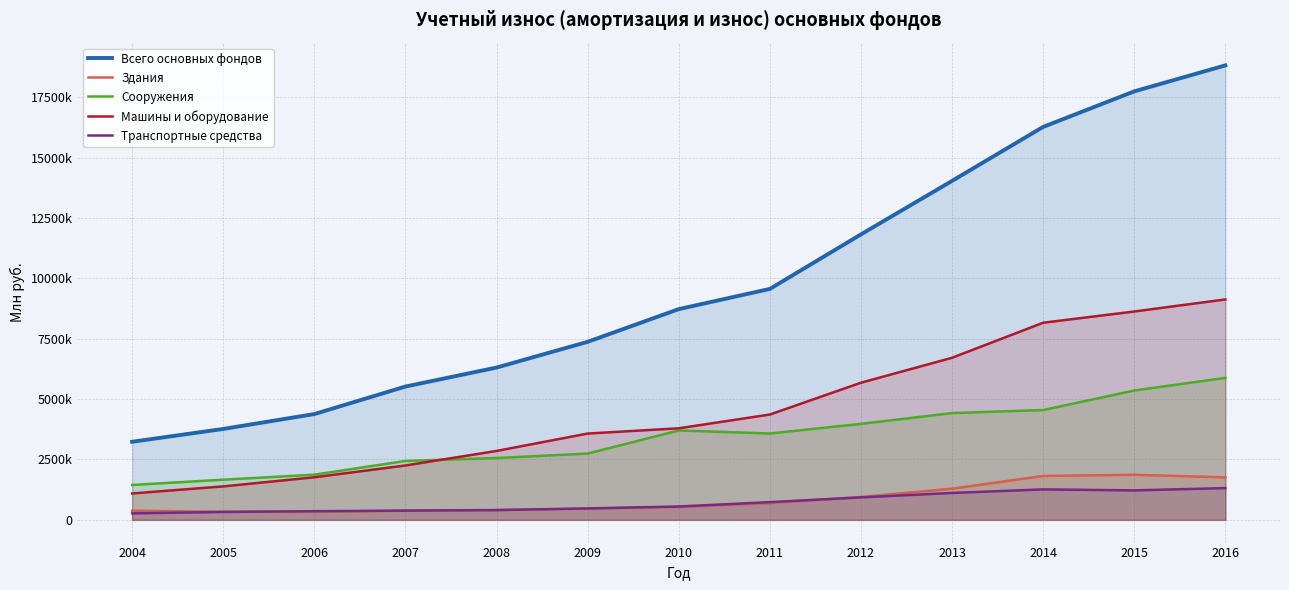

Does the chart have visible grid lines?

Yes